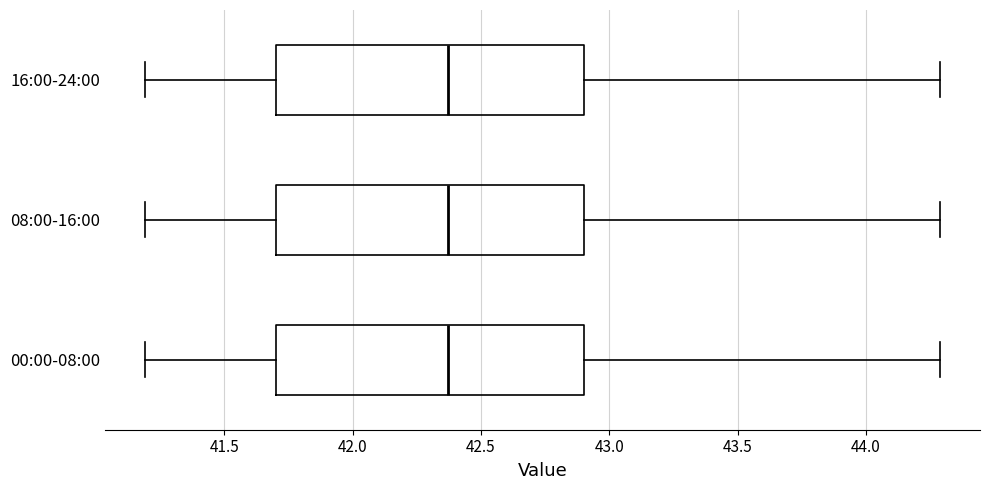

Where is the right edge of the box for 08:00-16:00 on the x-axis? The values are not printed on the chart, so give them approximately, as read against the axis.

42.90